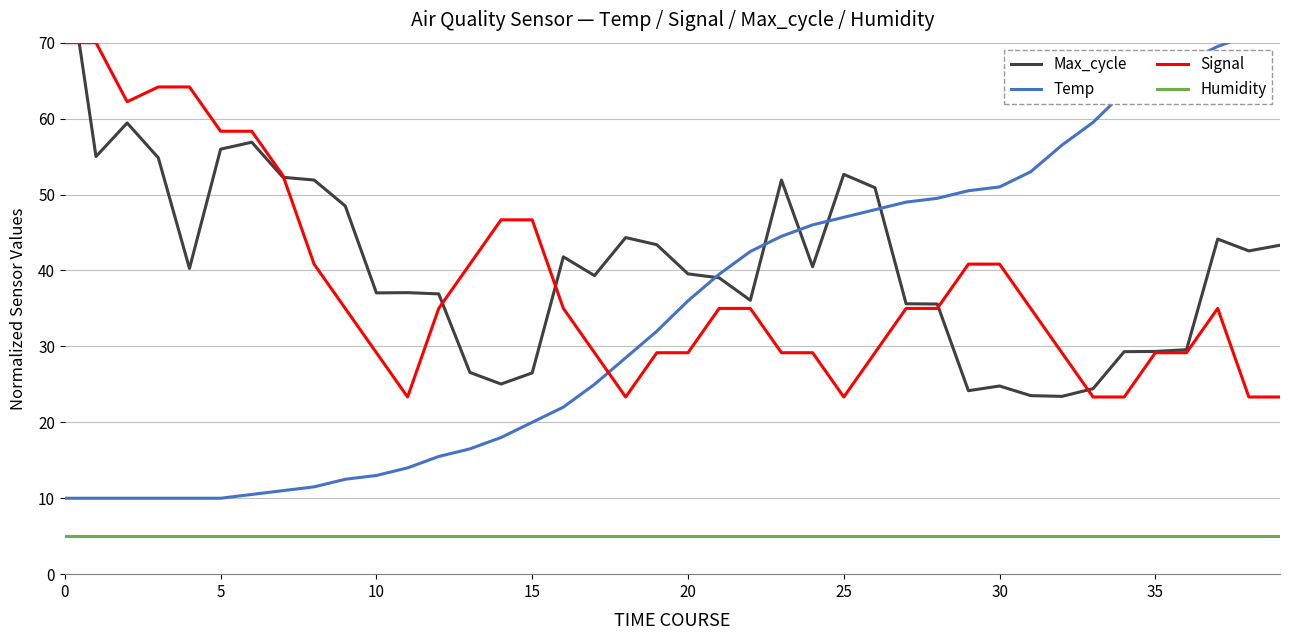

What is the minimum value for Max_cycle?

23.4